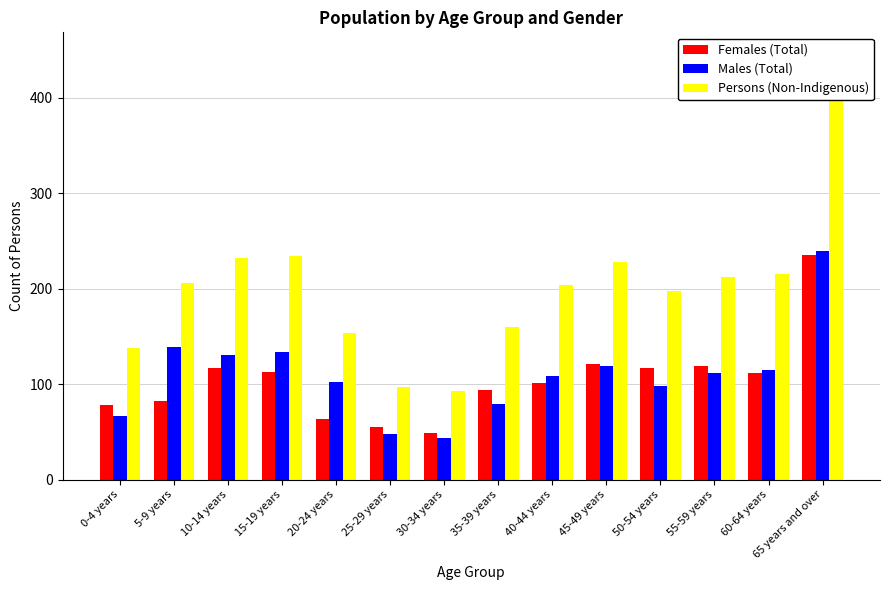

Between 65 years and over and 15-19 years, which is larger?

65 years and over